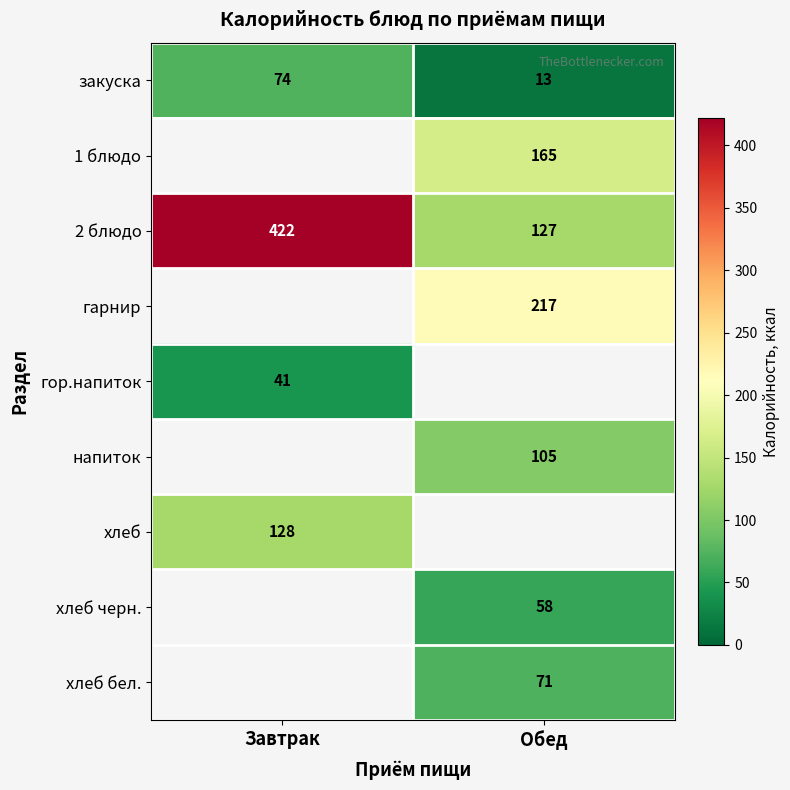

List the labels in order of закуска value, smallest first.

Обед, Завтрак